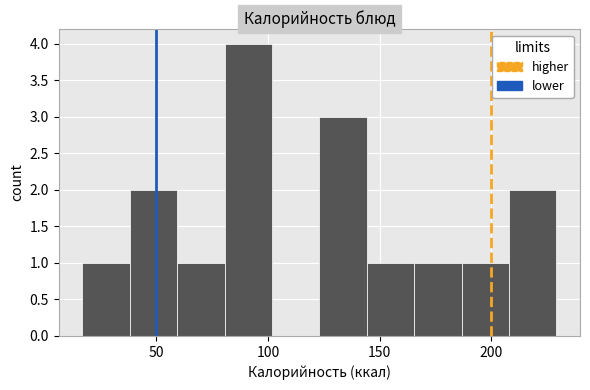

Reading left to right, list every bar in this chart as the range it spans on the x-axis followed by its height. Neither the bar edges nor the heights are printed on the chart, so give them approximately, as read against the axes.

15 to 40: 1
40 to 60: 2
60 to 80: 1
80 to 100: 4
100 to 125: 0
125 to 145: 3
145 to 165: 1
165 to 185: 1
185 to 210: 1
210 to 230: 2